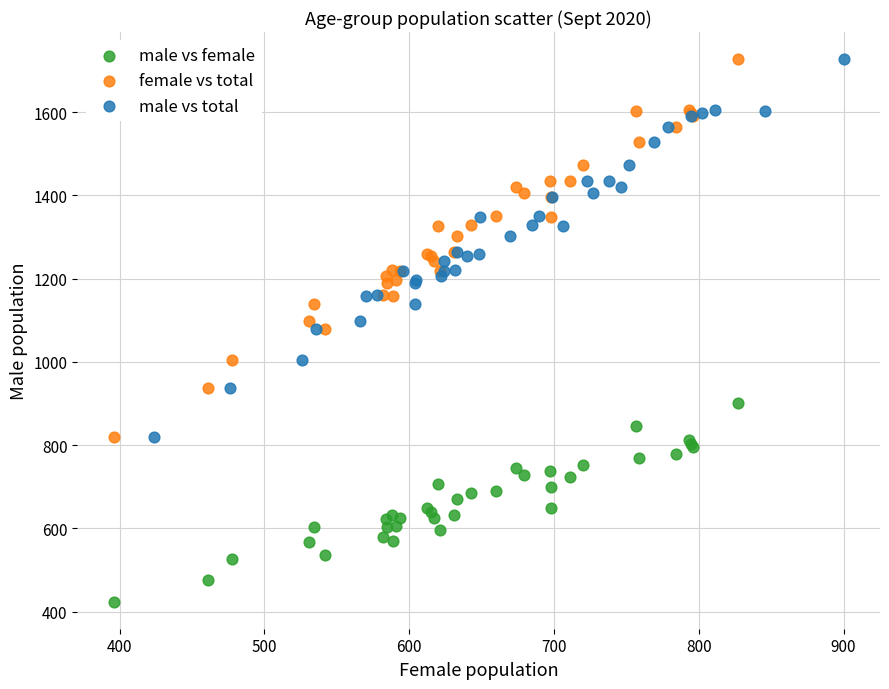

What are all the series names shown in the legend?

male vs female, female vs total, male vs total